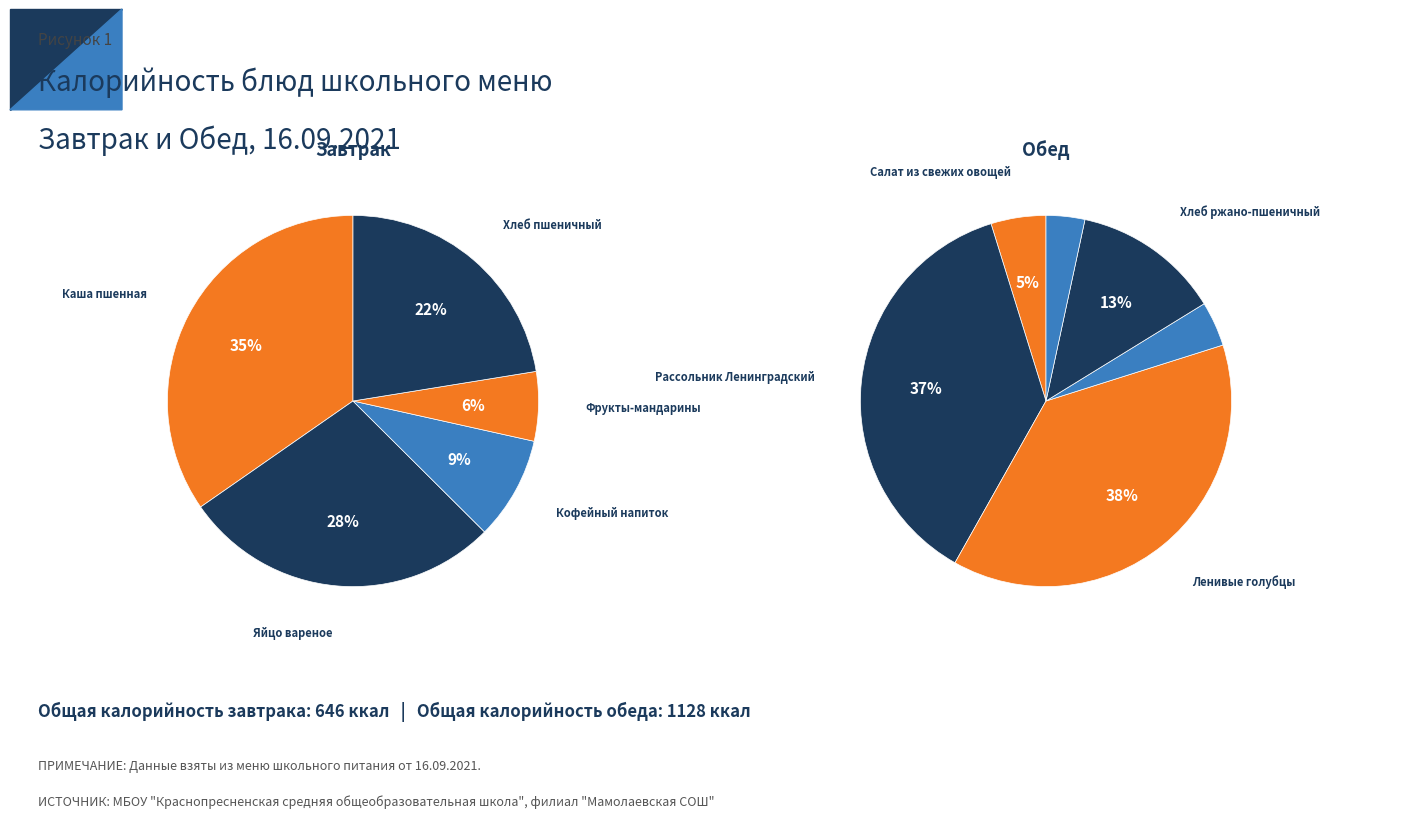

True or false: Каша пшенная accounts for 25% of the total.

False